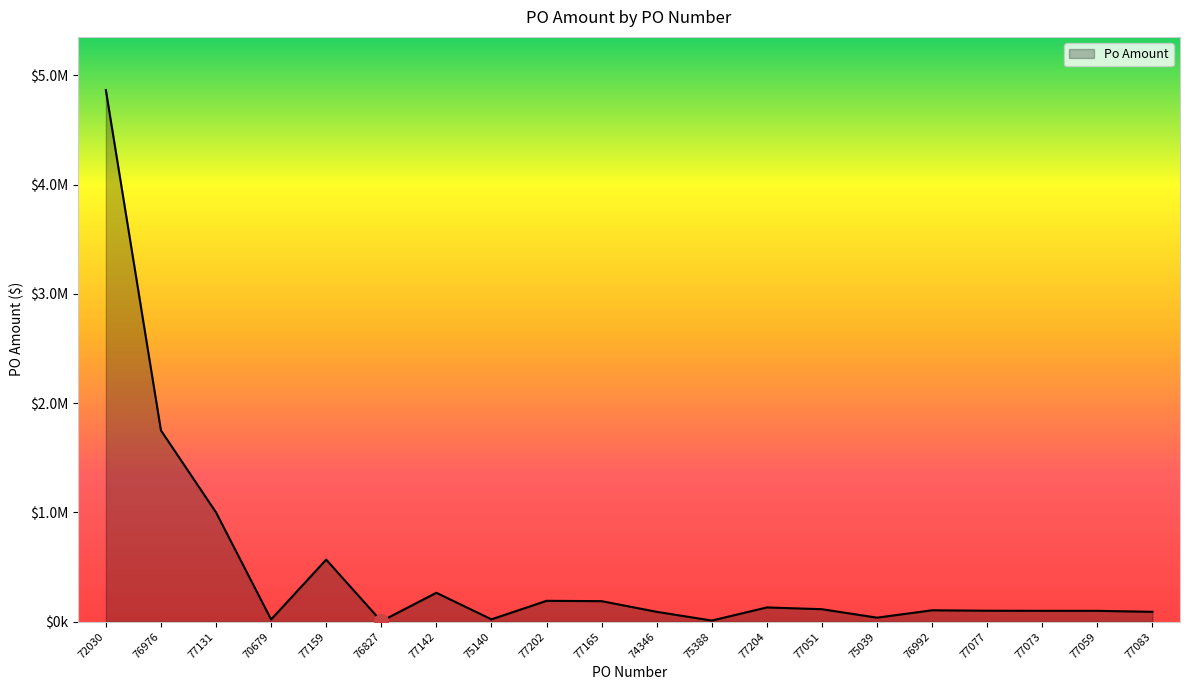

What is the ratio of the value at 77204 to the value at 77202?

0.7